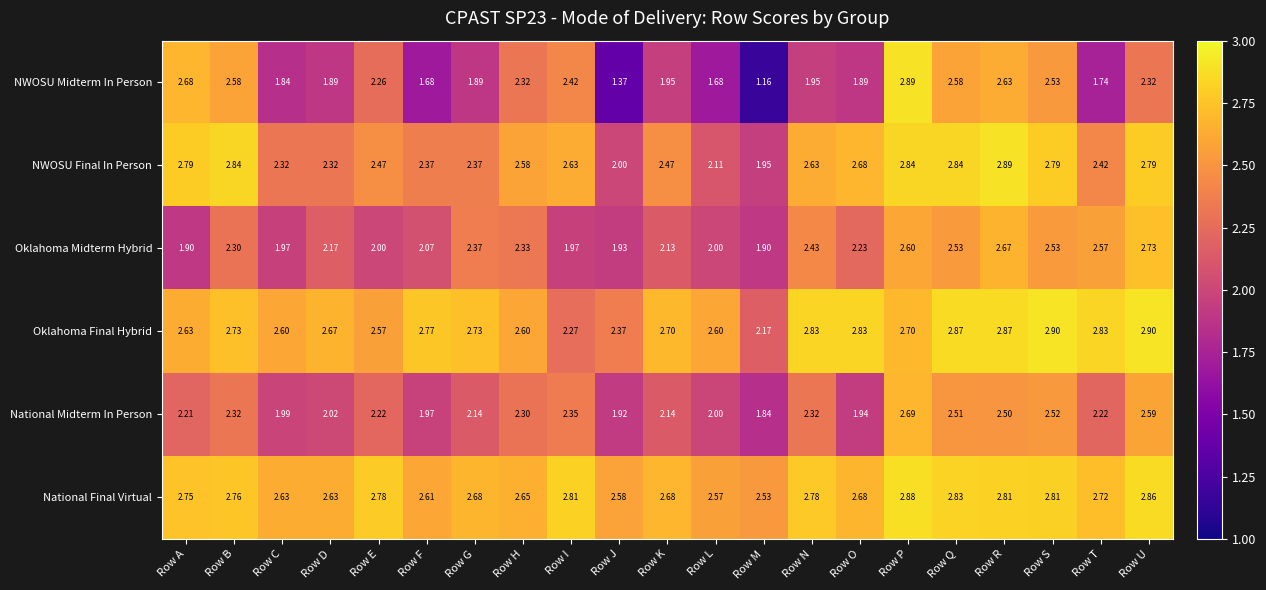

Which series changed the most between Row E and Row U?

Oklahoma Midterm Hybrid